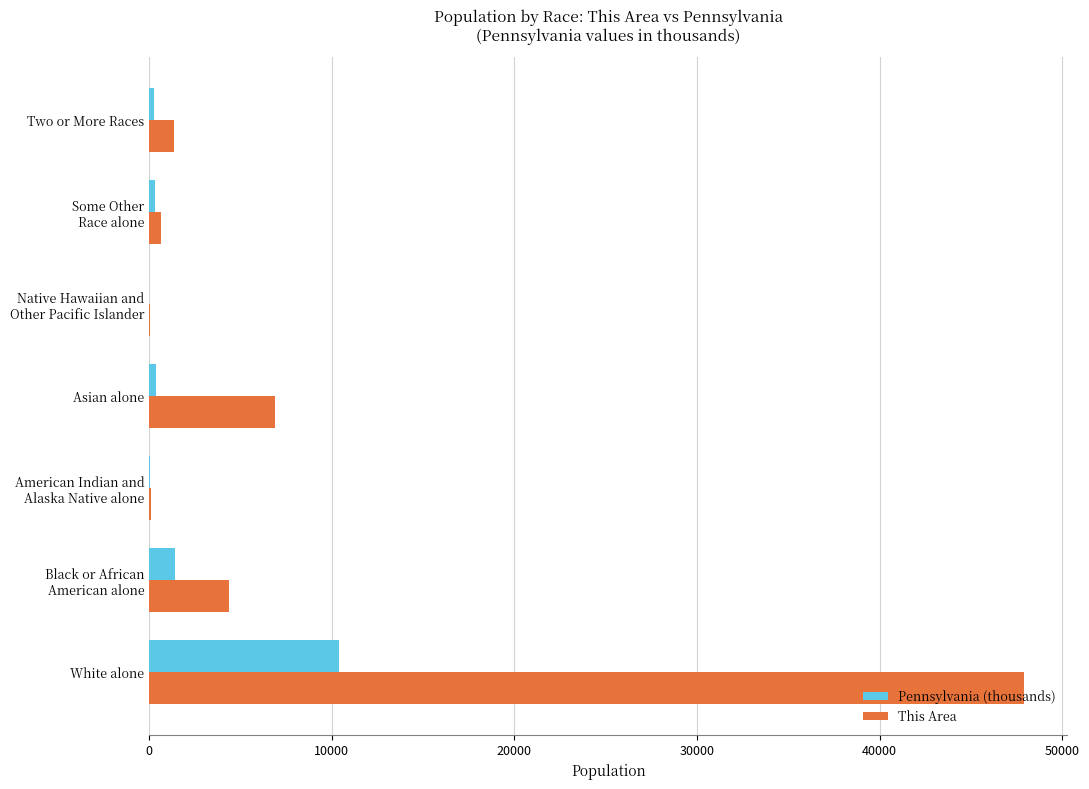

How many categories are shown in the chart?

7